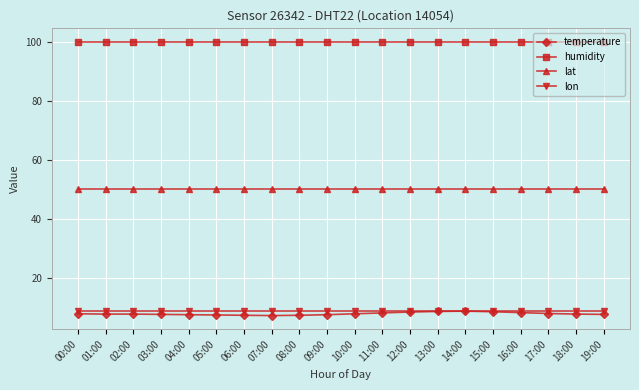

What is the average value of the lat series?

50.1